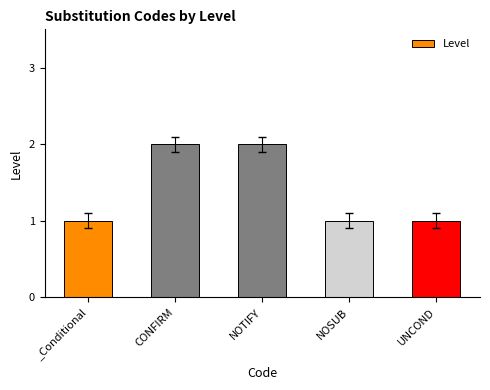

Approximately how many times larger is the value at _Conditional compared to NOSUB?

1.0